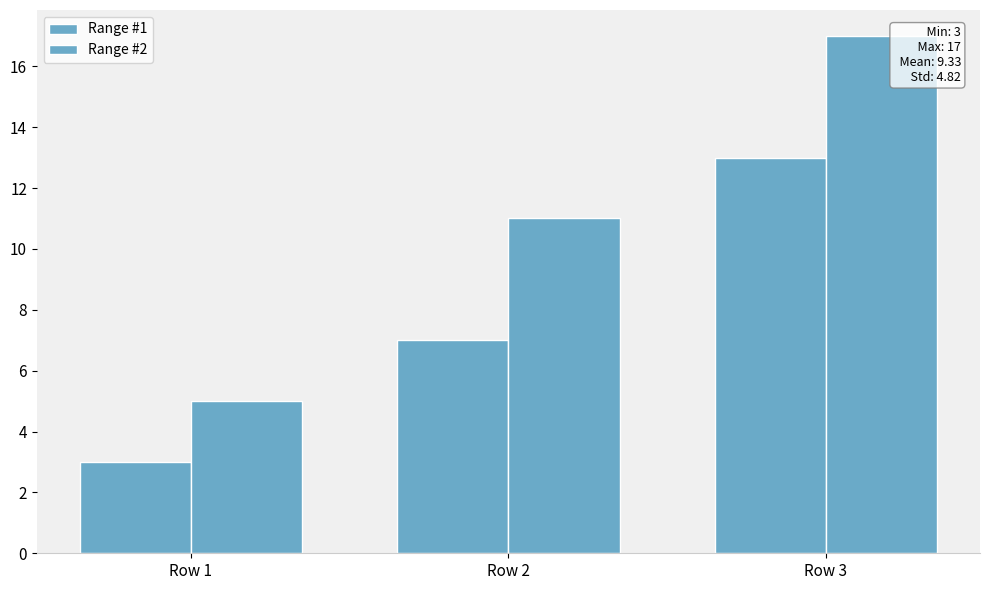

How many bars are there in each group?

2